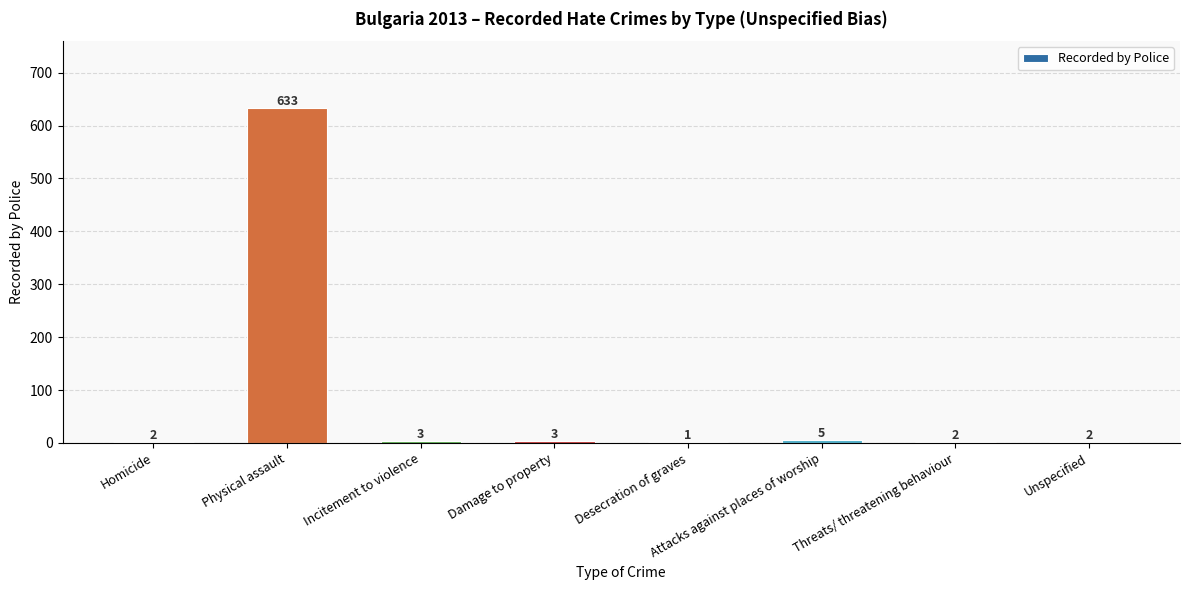

What is the ratio of the value at Physical assault to the value at Desecration of graves?

633.0